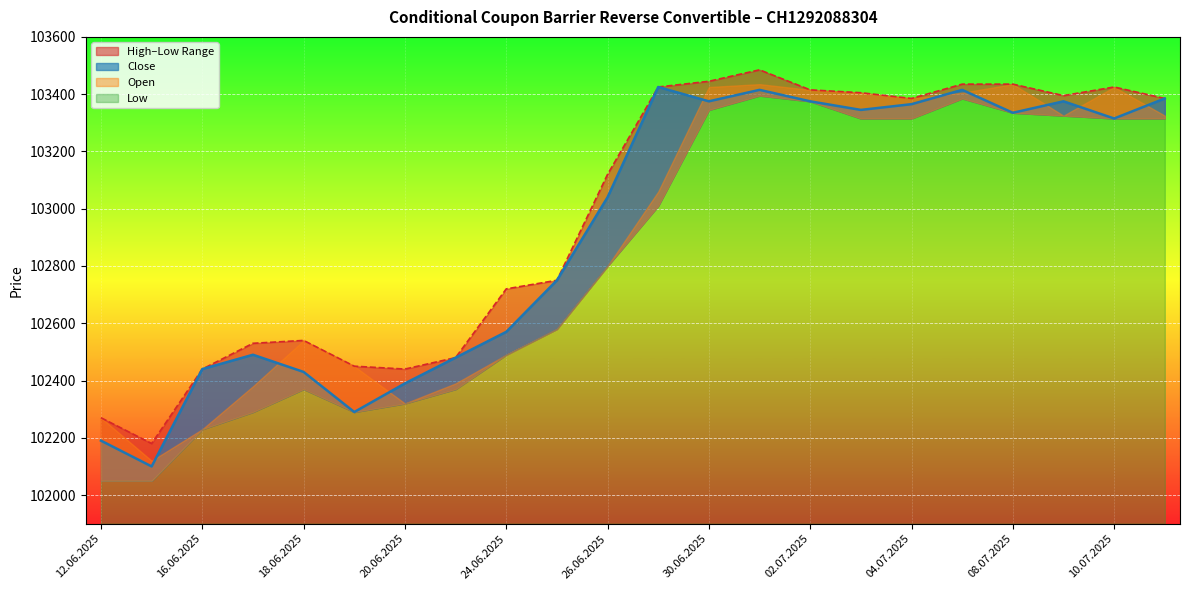

The value of High at 26.06.2025 is 103120. True or false?

True